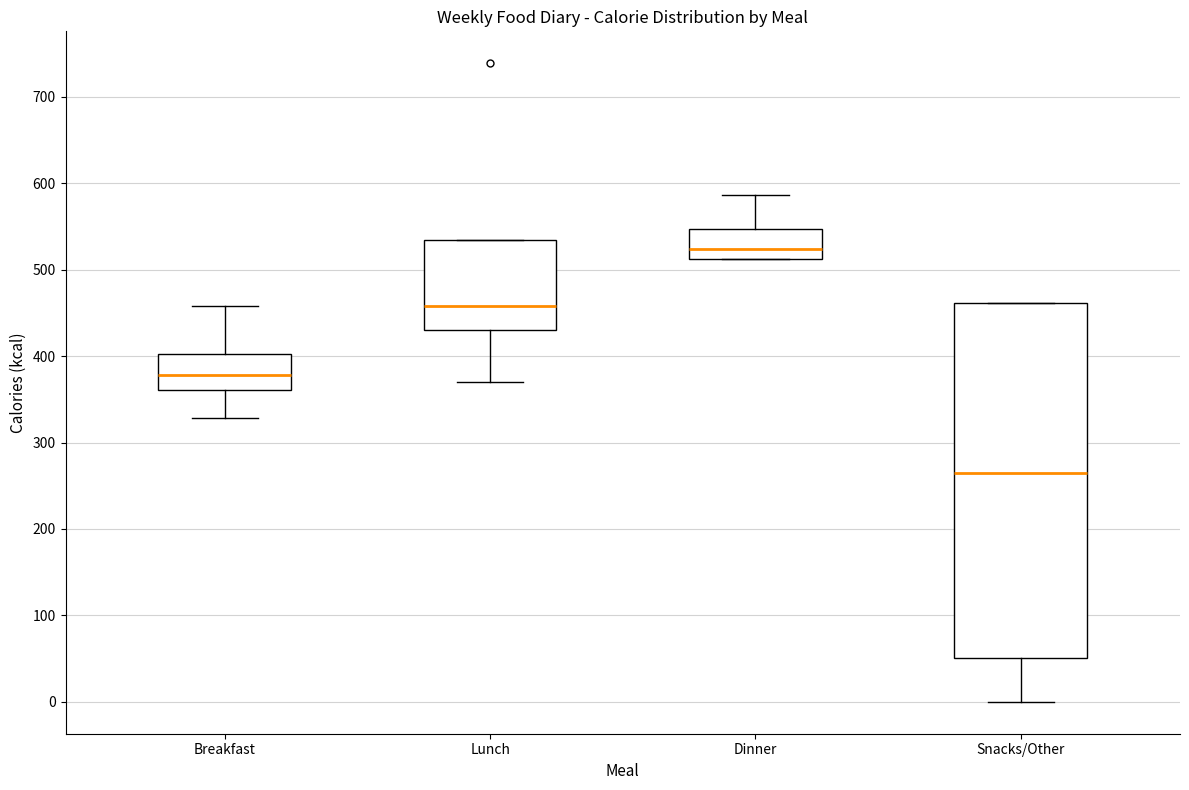

Reading left to right, transcribe this box plot: for each box, give where its median line is, the range the box spans, and where its two whiskers end, as read against the y-axis. The values are not printed on the chart, so give them approximately, as read against the axis.

Breakfast: median 380, box 360 to 400, whiskers 330 to 460
Lunch: median 460, box 430 to 540, whiskers 370 to 540
Dinner: median 520, box 510 to 550, whiskers 510 to 590
Snacks/Other: median 270, box 50 to 460, whiskers 0 to 460